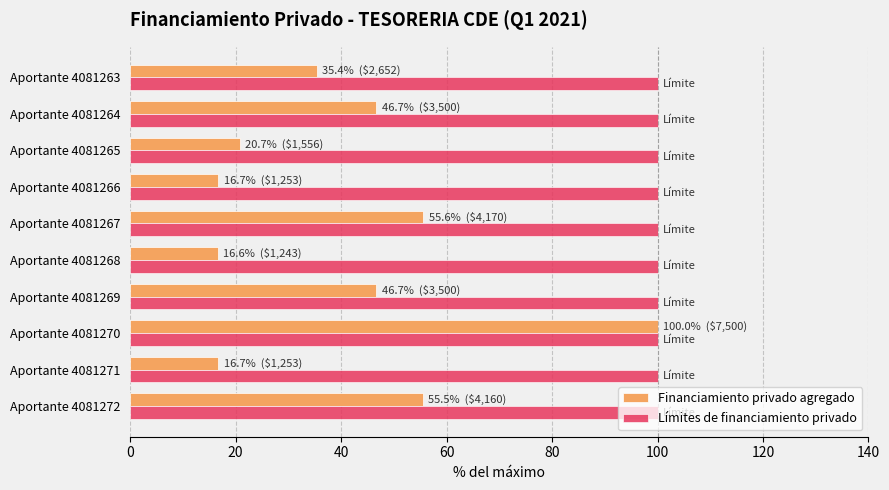

What is the sum of all Financiamiento privado agregado values?

410.5